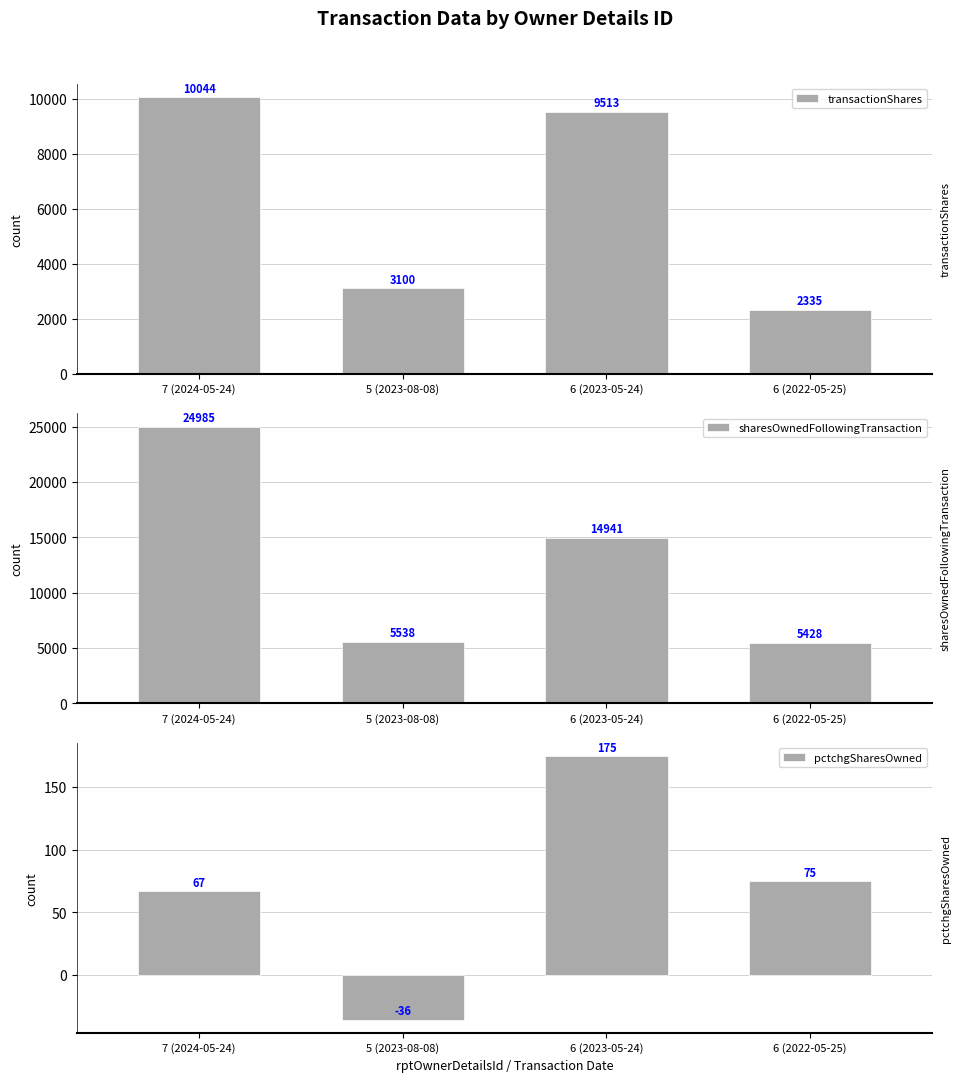

Rank the series by their average value, from highest to lowest.

sharesOwnedFollowingTransaction, transactionShares, pctchgSharesOwned